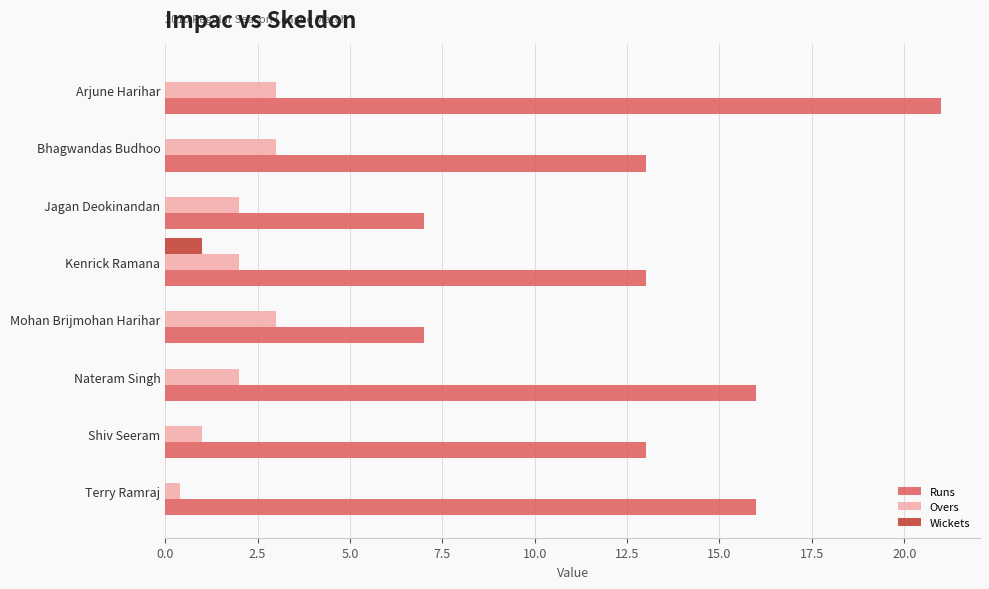

What value does the Overs series have at Nateram Singh?

2.0